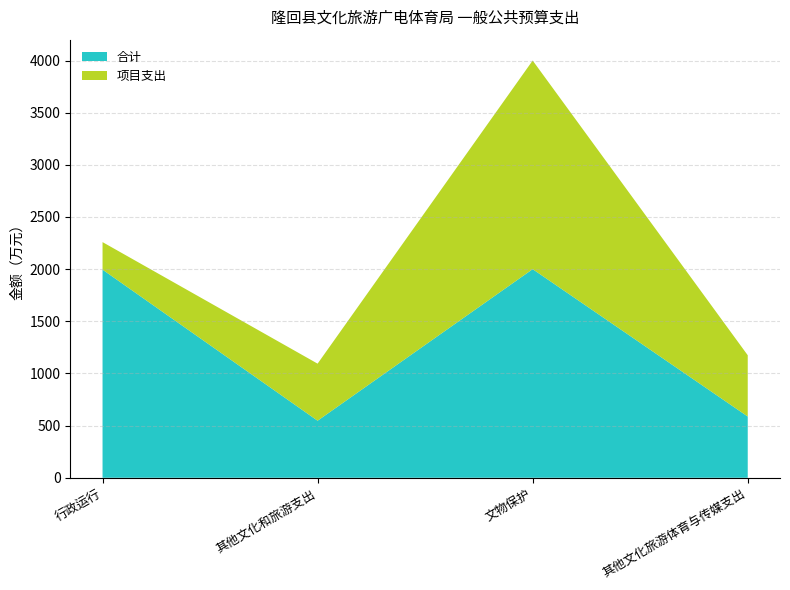

Reading left to right, transcribe all the data shown in this chart.

合计: 行政运行=1995.3	其他文化和旅游支出=547.0	文物保护=2000.0	其他文化旅游体育与传媒支出=587.3
项目支出: 行政运行=264.0	其他文化和旅游支出=547.0	文物保护=2000.0	其他文化旅游体育与传媒支出=587.3